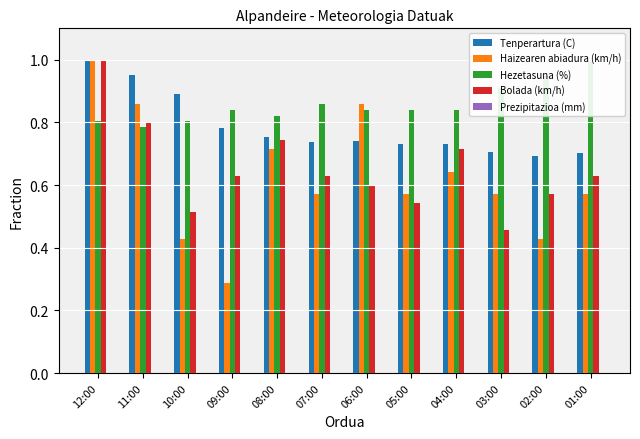

Reading left to right, transcribe all the data shown in this chart.

Tenperartura (C): 1.0	1.0	0.9	0.8	0.8	0.7	0.7	0.7	0.7	0.7	0.7	0.7
Haizearen abiadura (km/h): 1.0	0.9	0.4	0.3	0.7	0.6	0.9	0.6	0.6	0.6	0.4	0.6
Hezetasuna (%): 0.8	0.8	0.8	0.8	0.8	0.9	0.8	0.8	0.8	0.9	0.9	1.0
Bolada (km/h): 1.0	0.8	0.5	0.6	0.7	0.6	0.6	0.5	0.7	0.5	0.6	0.6
Prezipitazioa (mm): 0.0	0.0	0.0	0.0	0.0	0.0	0.0	0.0	0.0	0.0	0.0	0.0